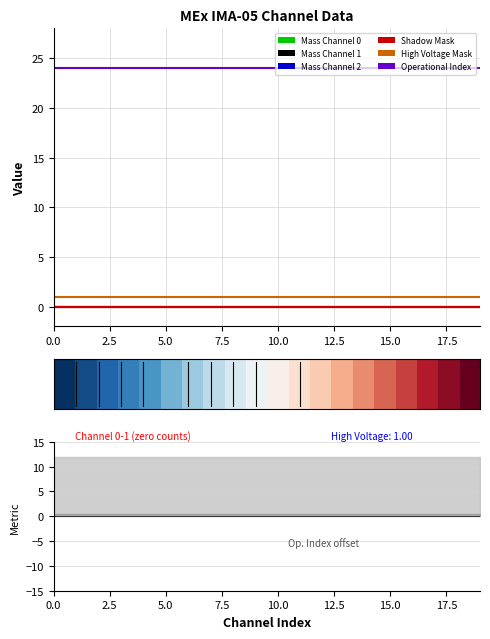

Read the High Voltage Mask value at 17.

1